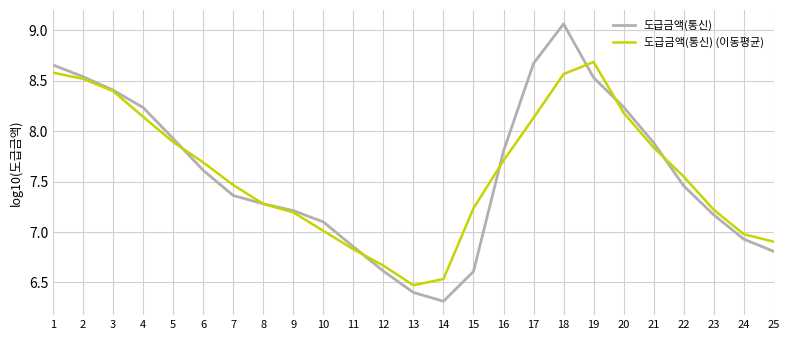

How many interior local valleys does the 도급금액(통신) series have?

1